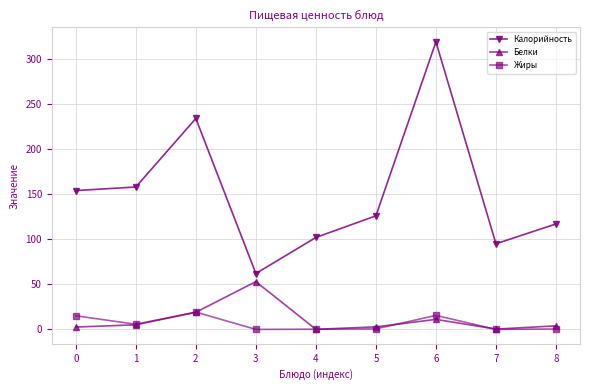

List the series in order of their peak value, lowest first.

Жиры, Белки, Калорийность